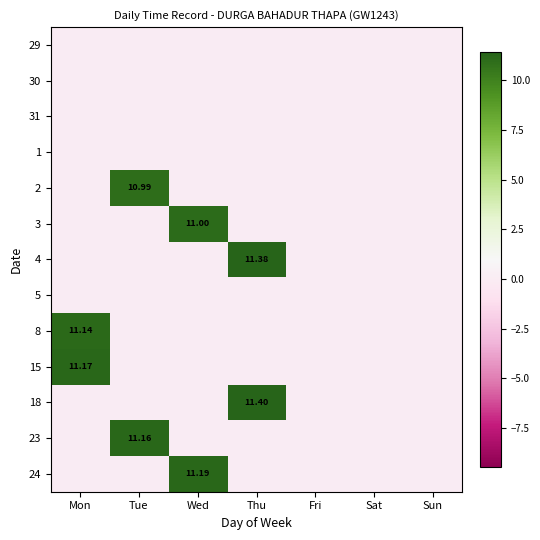

Which series changed the most between Wed and Fri?

24